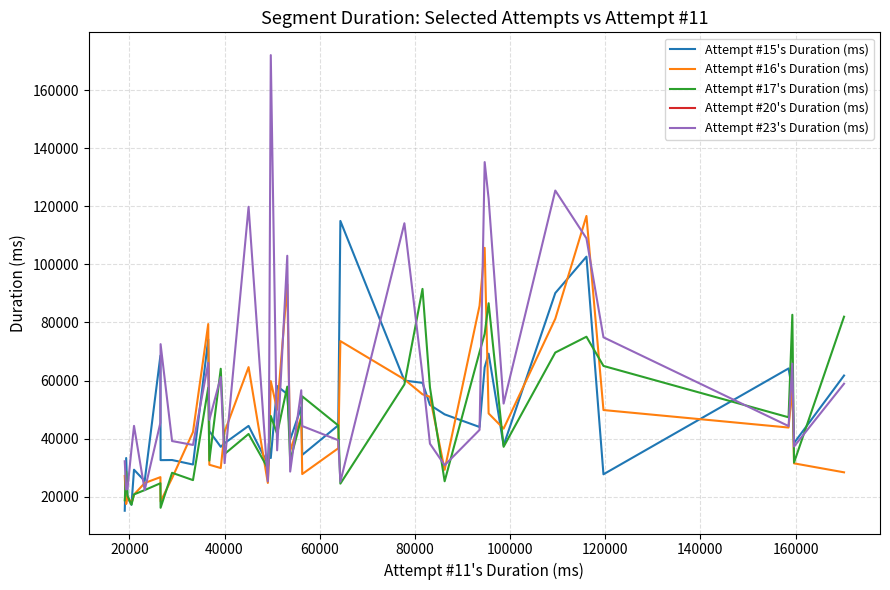

What is the maximum value for Attempt #23's Duration (ms)?

172051